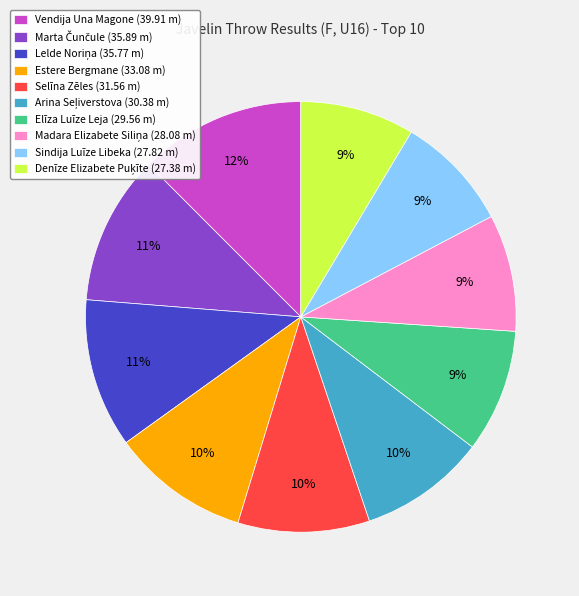

To the nearest percent, what percentage of the pie is Elīza Luīze Leja (29.56 m)?

9%